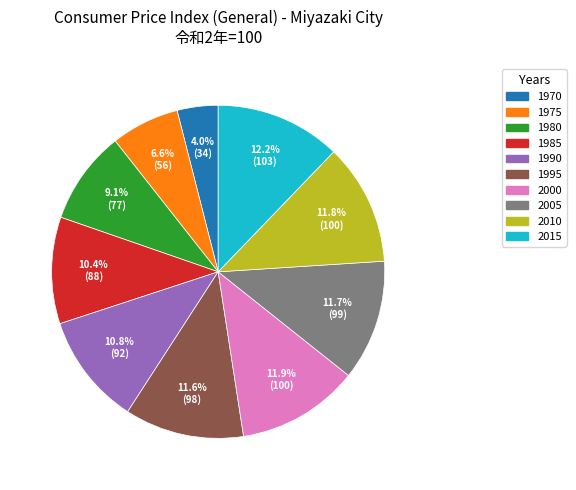

Between 2015 and 1970, which is larger?

2015